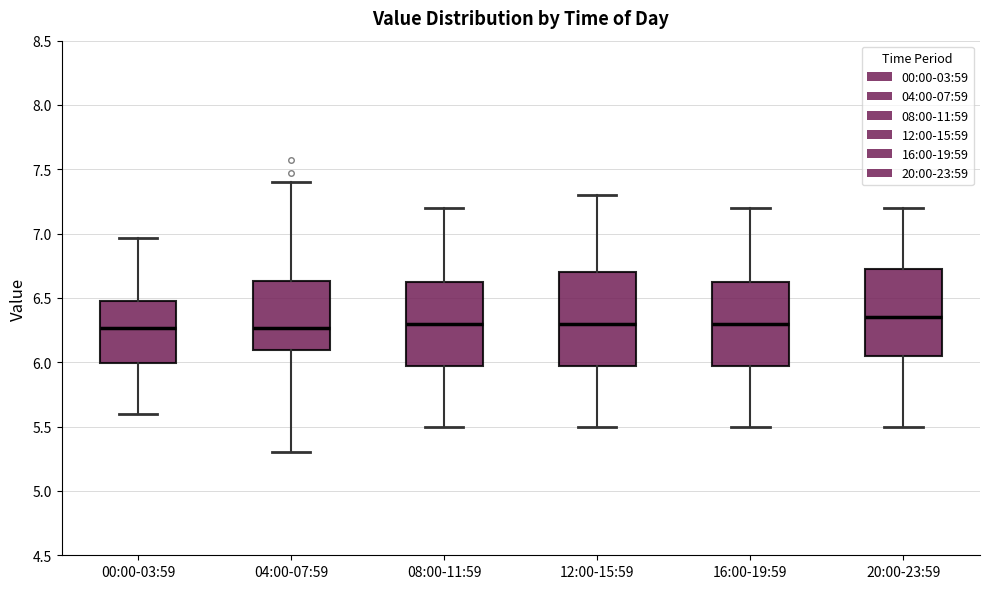

Where does the upper whisker of the box for 20:00-23:59 end on the y-axis? The values are not printed on the chart, so give them approximately, as read against the axis.

7.20